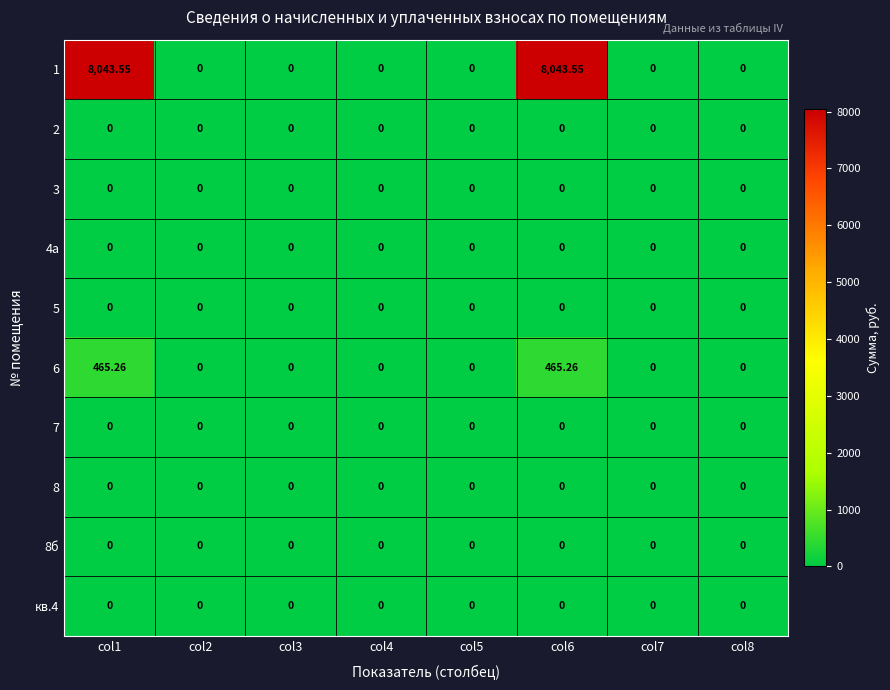

How many data points does each series have?

8